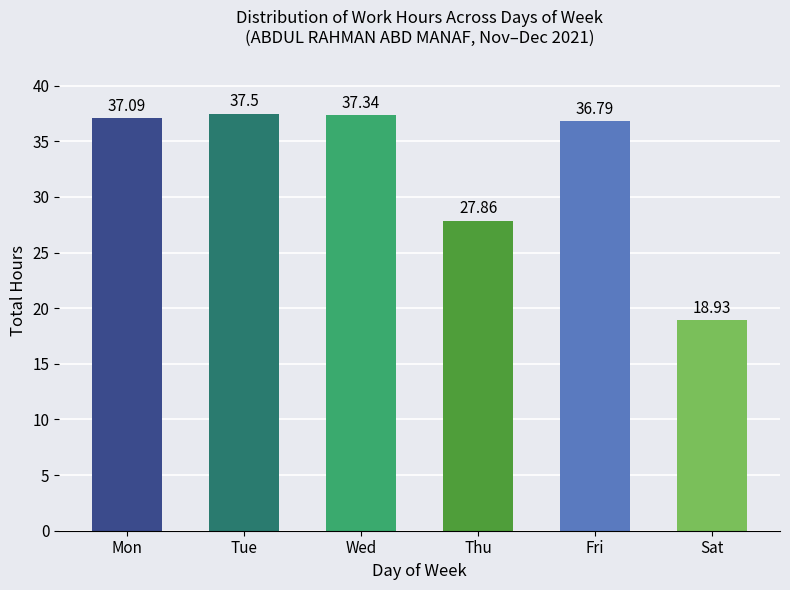

What is the minimum value shown in the chart?

18.9